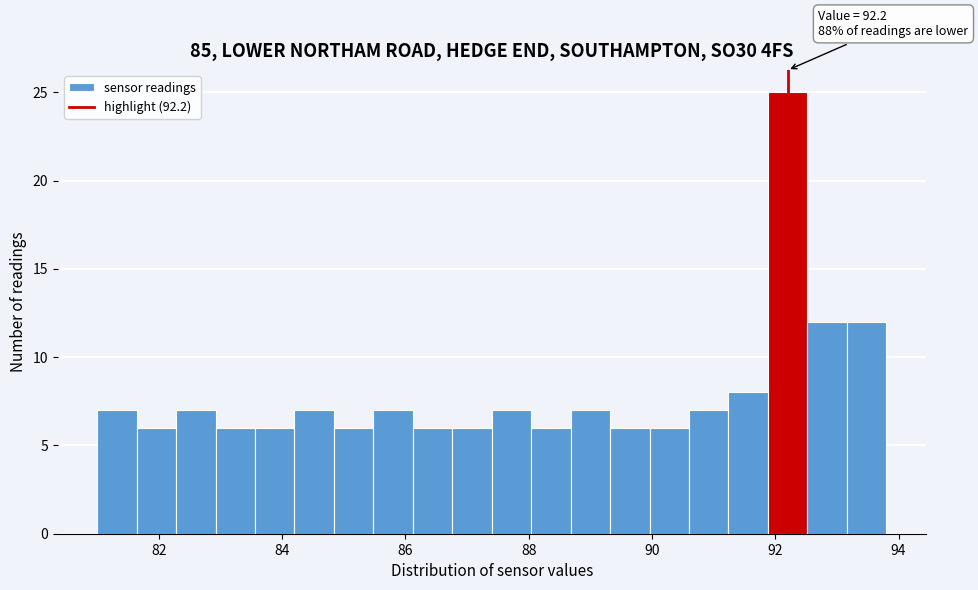

Around what value on the x-axis is the tallest bar? Give the approximate position of its centre, as read against the axis.

92.2